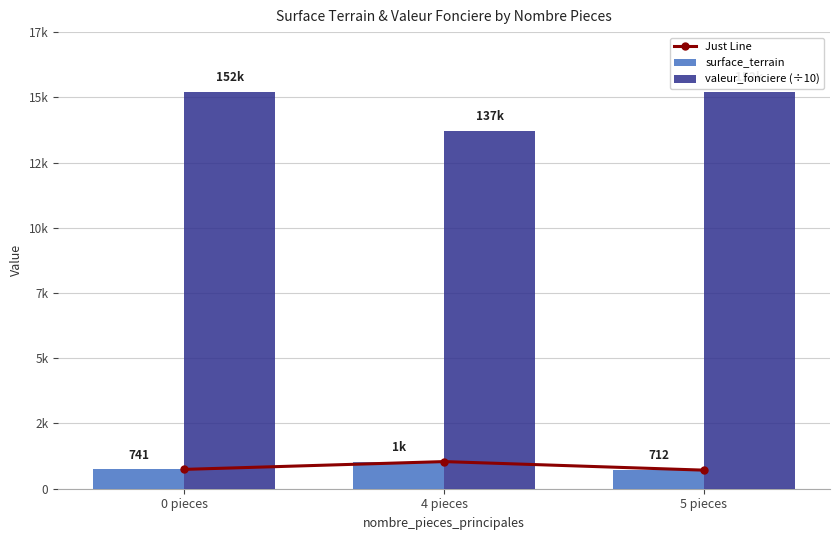

The surface_terrain series shows 741 at 0 pieces. True or false?

True